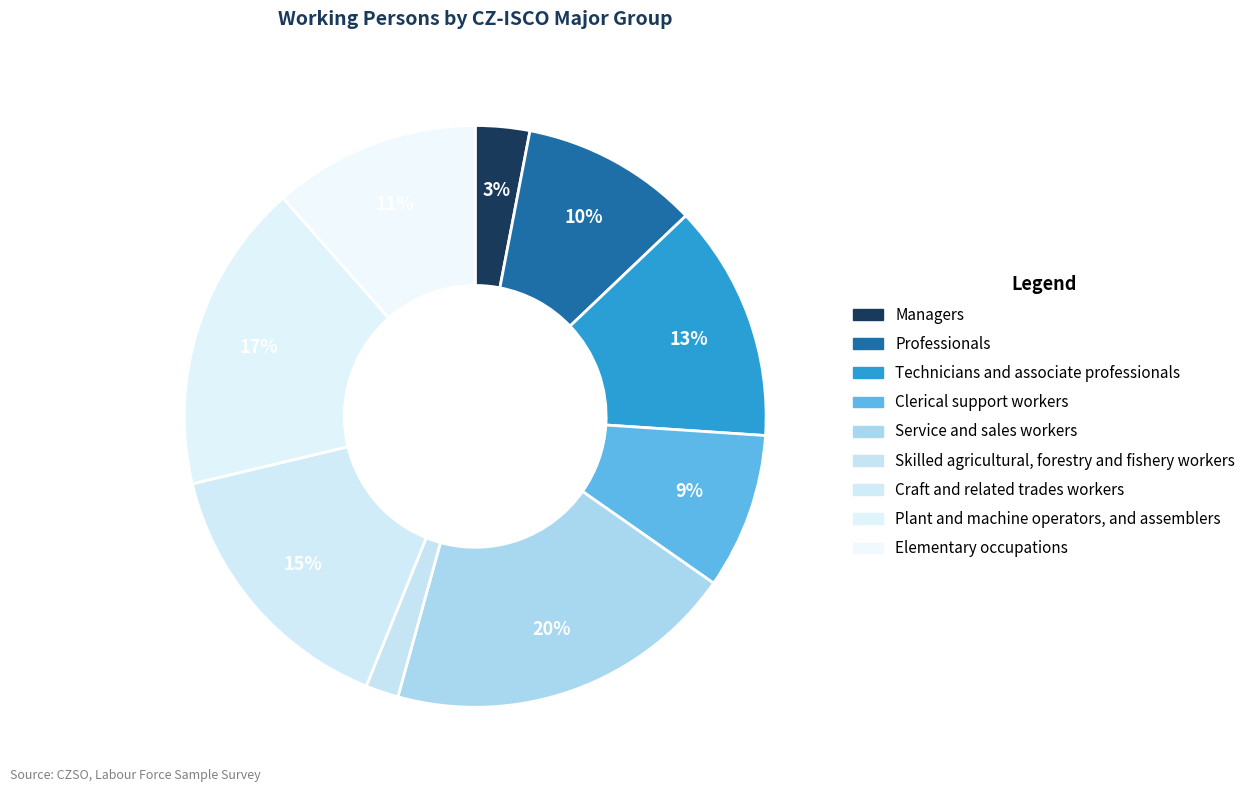

What percentage is the Service and sales workers slice, to the nearest percent?

20%